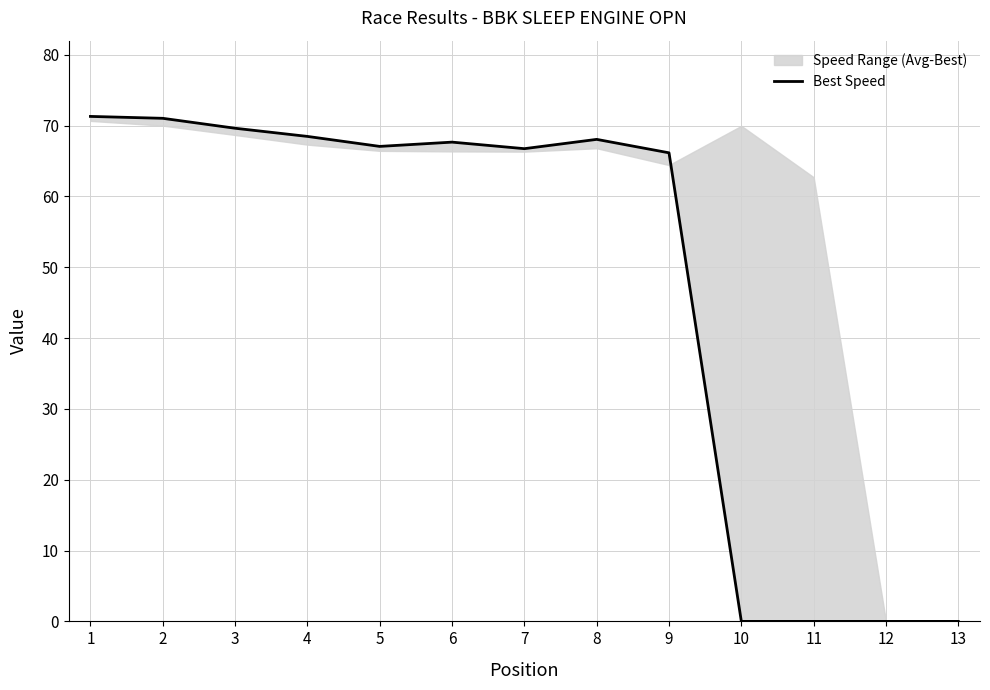

Where is the first local minimum?

5